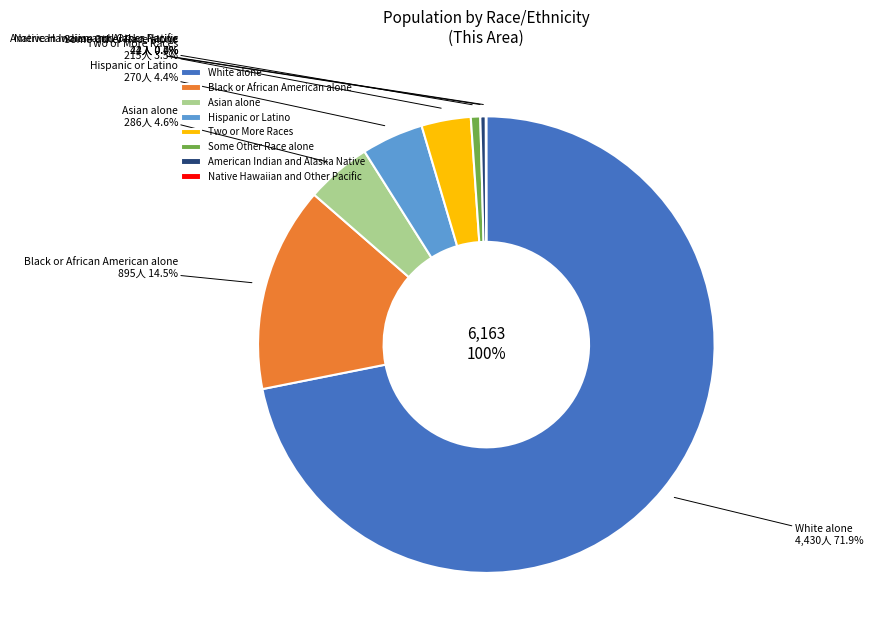

Combined, what portion of the pie is White alone and Two or More Races?

75.4%